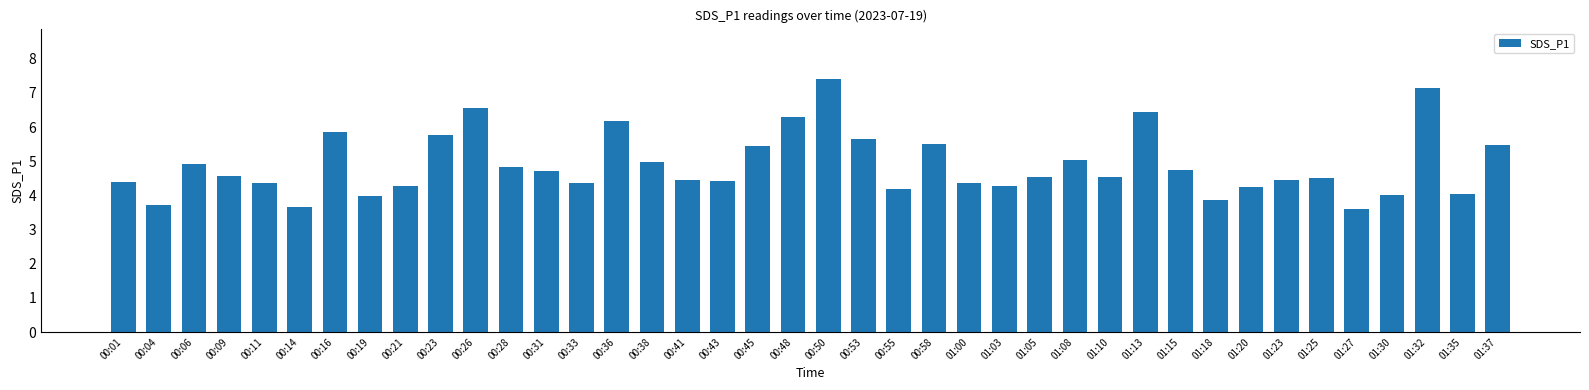

Count the number of categories in the chart.

40